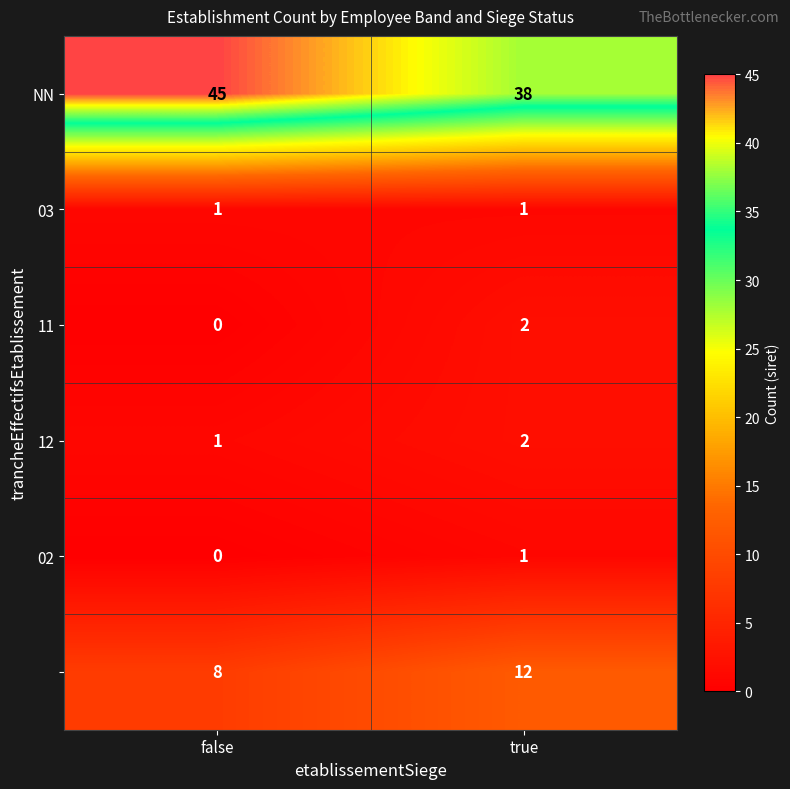

At how many categories does at least one series exceed 40?

1